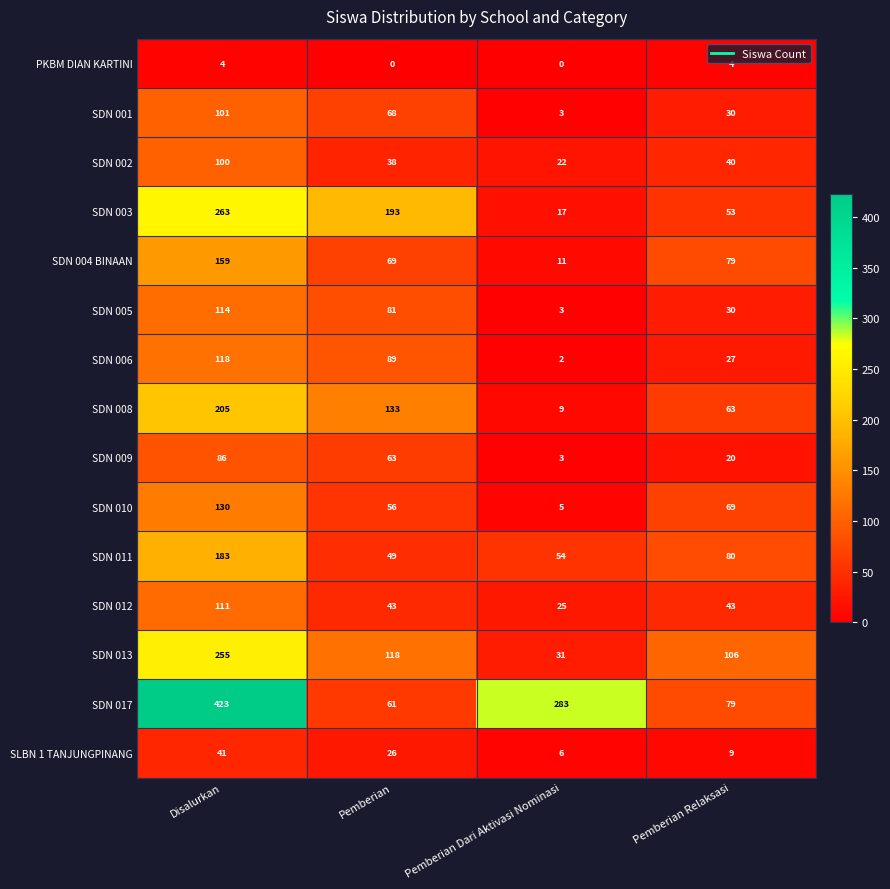

Rank the series by their maximum value, from lowest to highest.

PKBM DIAN KARTINI, SLBN 1 TANJUNGPINANG, SDN 009, SDN 002, SDN 001, SDN 012, SDN 005, SDN 006, SDN 010, SDN 004 BINAAN, SDN 011, SDN 008, SDN 013, SDN 003, SDN 017